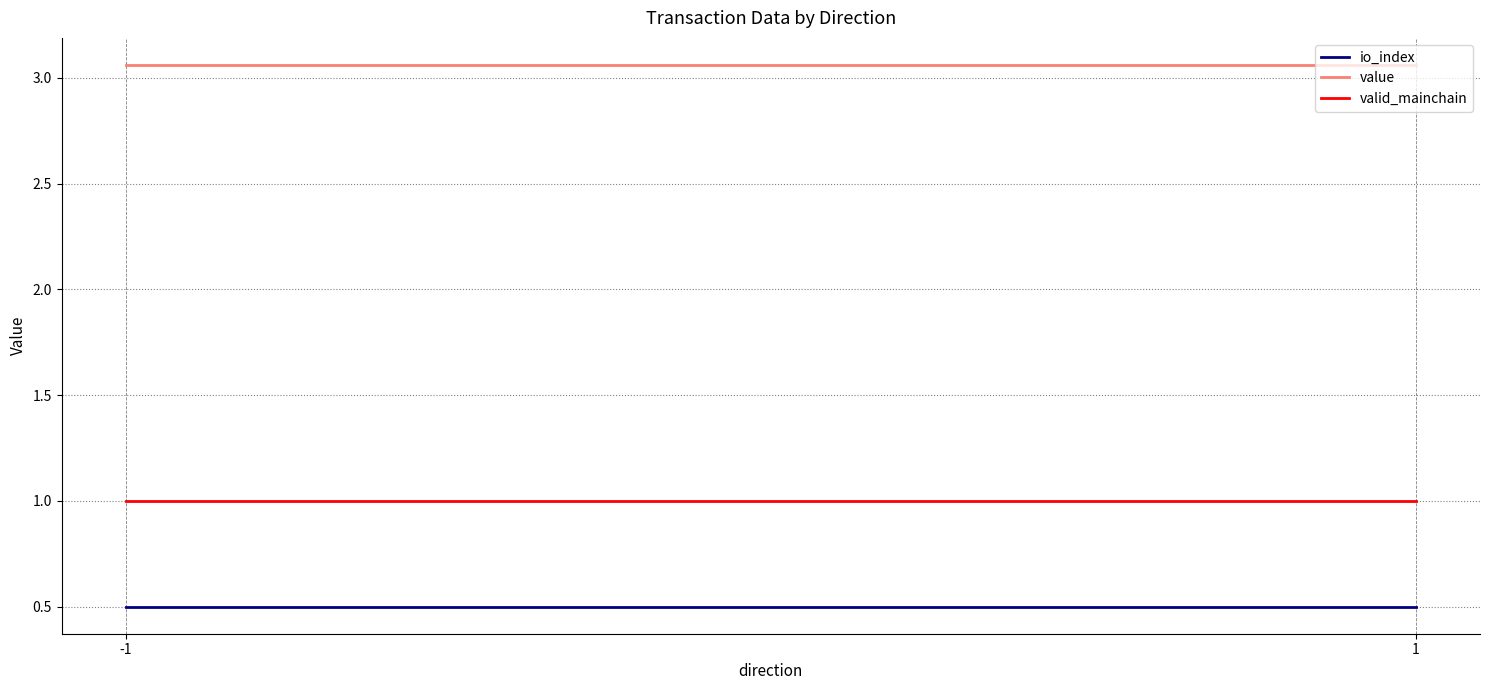

What is the maximum value shown in the chart?

3.1